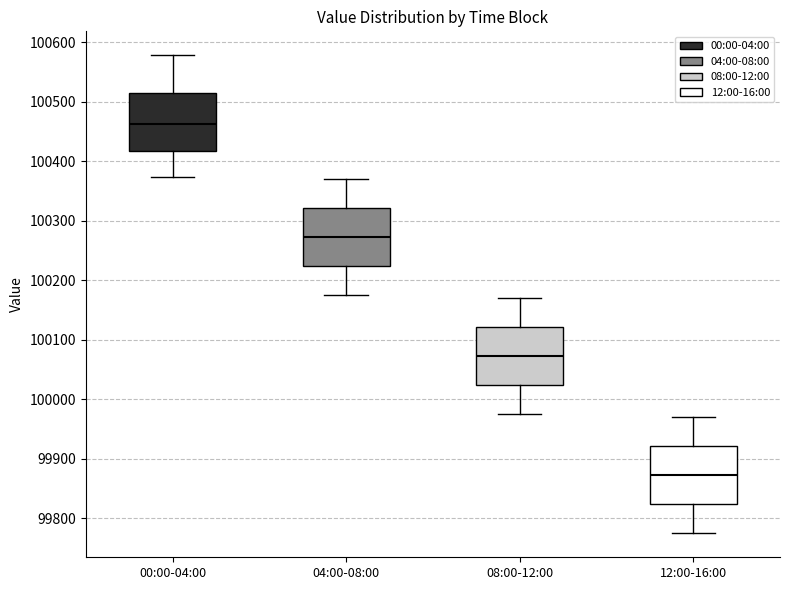

Reading left to right, transcribe this box plot: for each box, give where its median line is, the range the box spans, and where its two whiskers end, as read against the y-axis. The values are not printed on the chart, so give them approximately, as read against the axis.

00:00-04:00: median 100460, box 100420 to 100520, whiskers 100370 to 100580
04:00-08:00: median 100270, box 100220 to 100320, whiskers 100180 to 100370
08:00-12:00: median 100070, box 100020 to 100120, whiskers 99980 to 100170
12:00-16:00: median 99870, box 99820 to 99920, whiskers 99780 to 99970